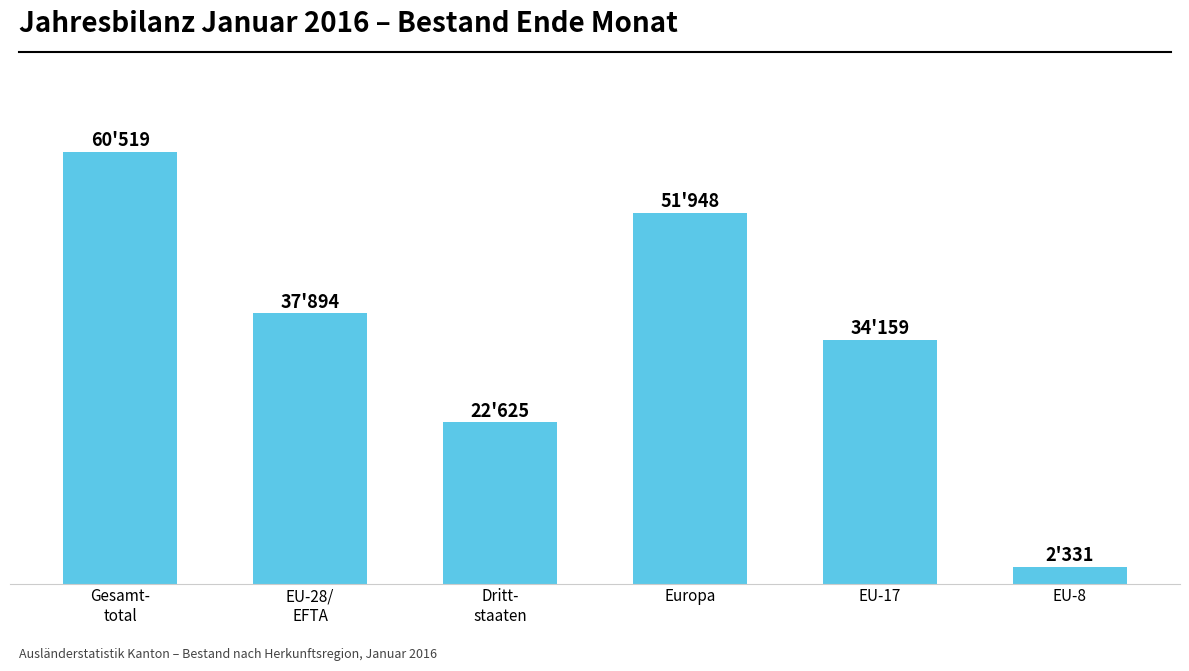

Where does the data first go above 37894?

Gesamt-
total